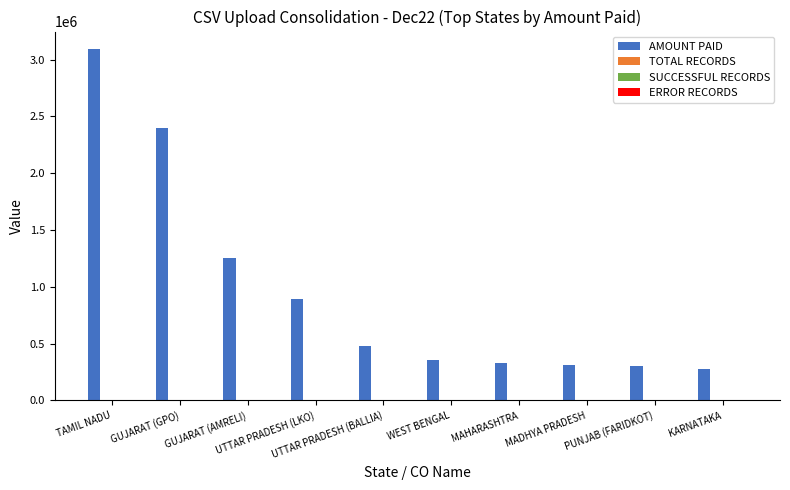

Which series has the largest total across all categories?

AMOUNT PAID